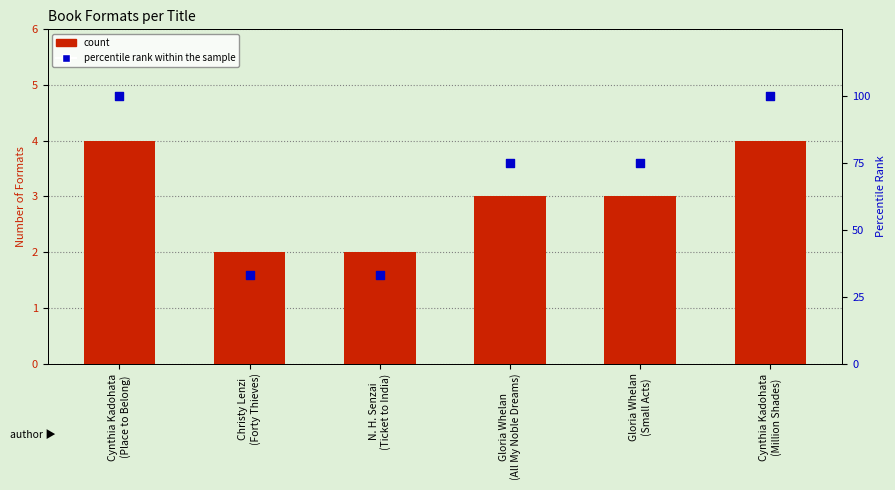

Which series has the widest spread of Y values?

percentile rank within the sample